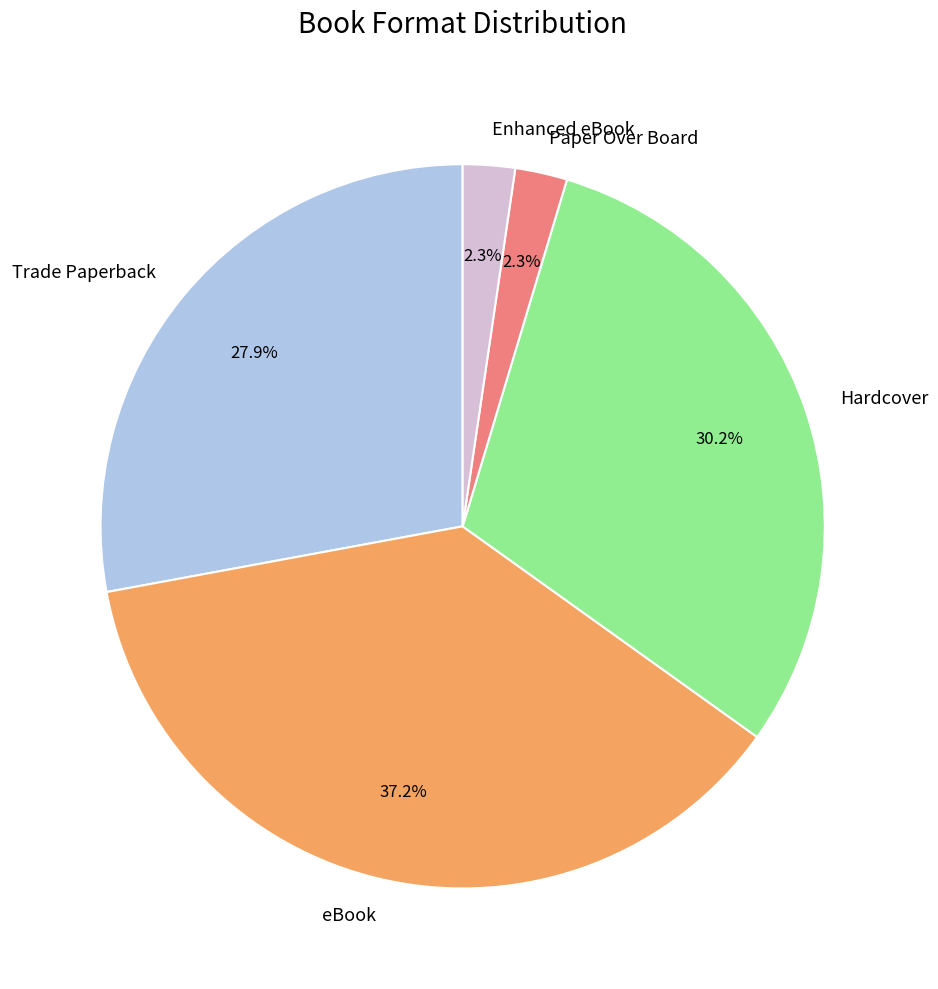

To the nearest percent, what portion does Paper Over Board represent?

2%